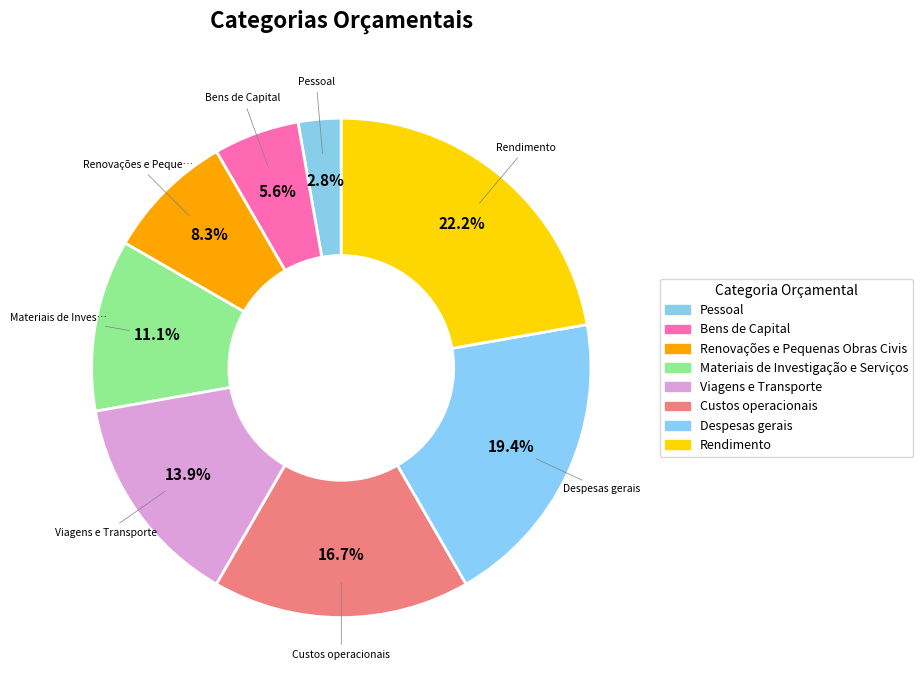

True or false: Viagens e Transporte accounts for 25% of the total.

False